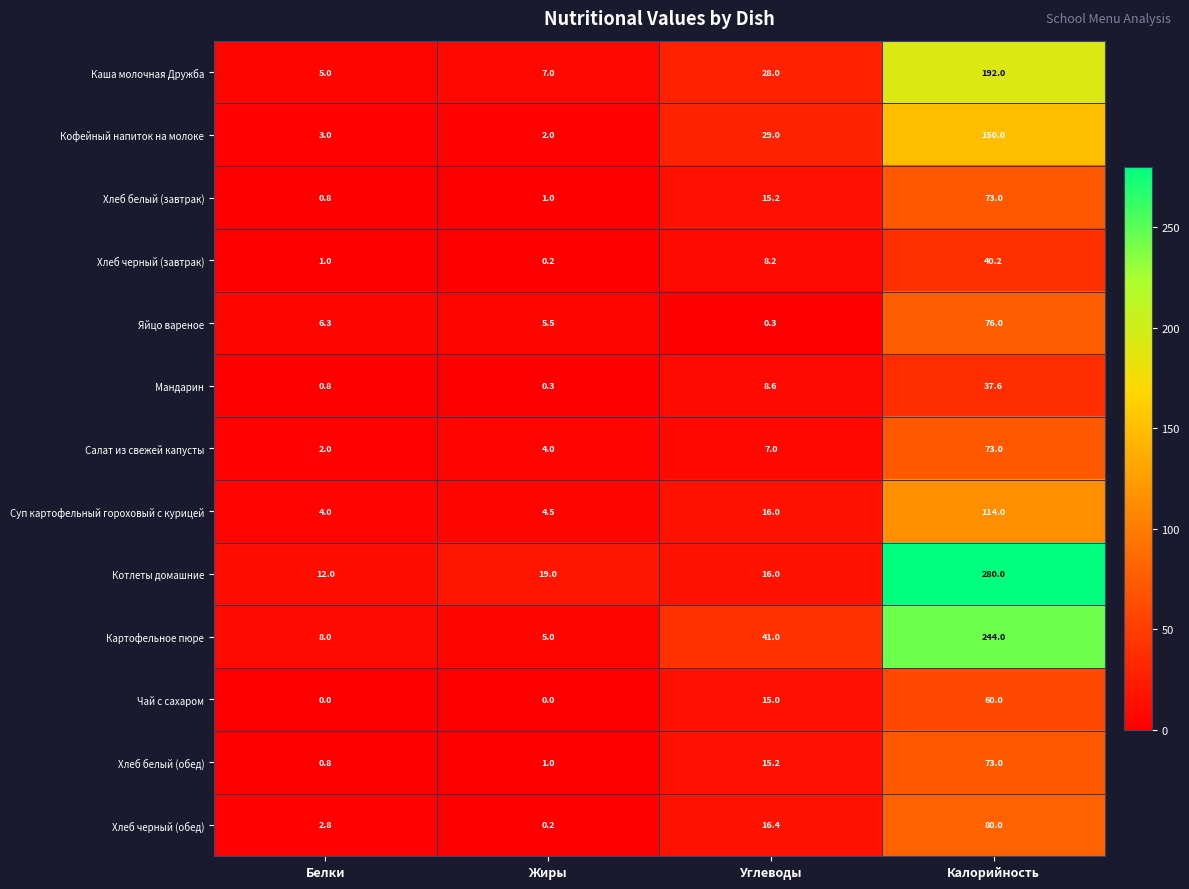

What is the average value of the Хлеб белый (завтрак) series?

22.5